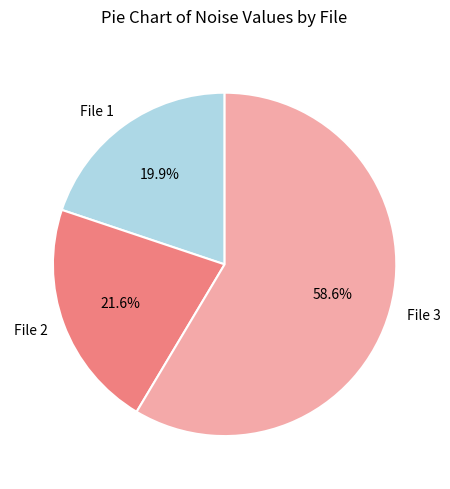

What portion of the pie excludes File 1?

80.1%